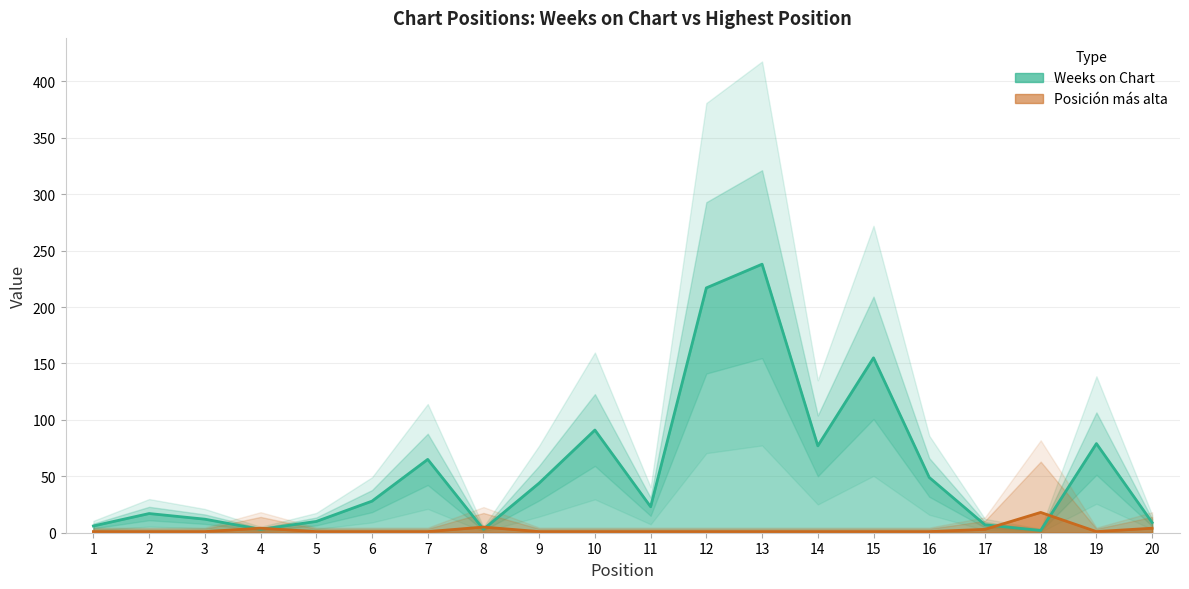

How many categories are shown in the chart?

20